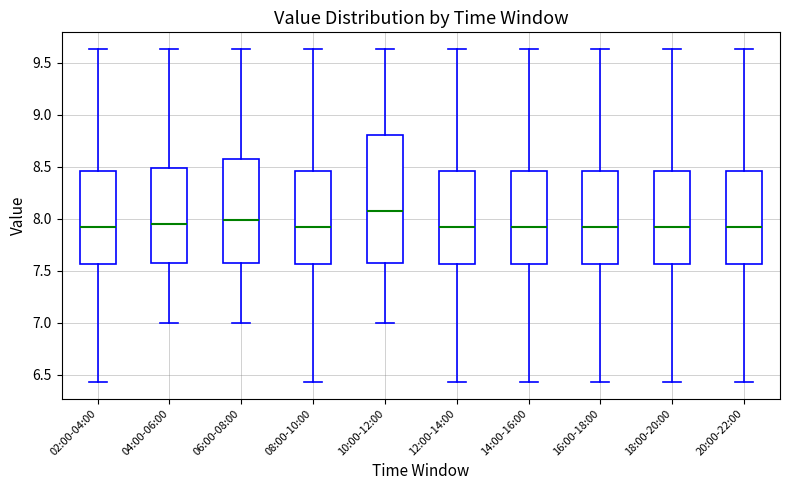

Reading left to right, transcribe this box plot: for each box, give where its median line is, the range the box spans, and where its two whiskers end, as read against the y-axis. The values are not printed on the chart, so give them approximately, as read against the axis.

02:00-04:00: median 7.90, box 7.55 to 8.45, whiskers 6.45 to 9.65
04:00-06:00: median 7.95, box 7.55 to 8.50, whiskers 7.00 to 9.65
06:00-08:00: median 8.00, box 7.55 to 8.55, whiskers 7.00 to 9.65
08:00-10:00: median 7.90, box 7.55 to 8.45, whiskers 6.45 to 9.65
10:00-12:00: median 8.10, box 7.55 to 8.80, whiskers 7.00 to 9.65
12:00-14:00: median 7.90, box 7.55 to 8.45, whiskers 6.45 to 9.65
14:00-16:00: median 7.90, box 7.55 to 8.45, whiskers 6.45 to 9.65
16:00-18:00: median 7.90, box 7.55 to 8.45, whiskers 6.45 to 9.65
18:00-20:00: median 7.90, box 7.55 to 8.45, whiskers 6.45 to 9.65
20:00-22:00: median 7.90, box 7.55 to 8.45, whiskers 6.45 to 9.65